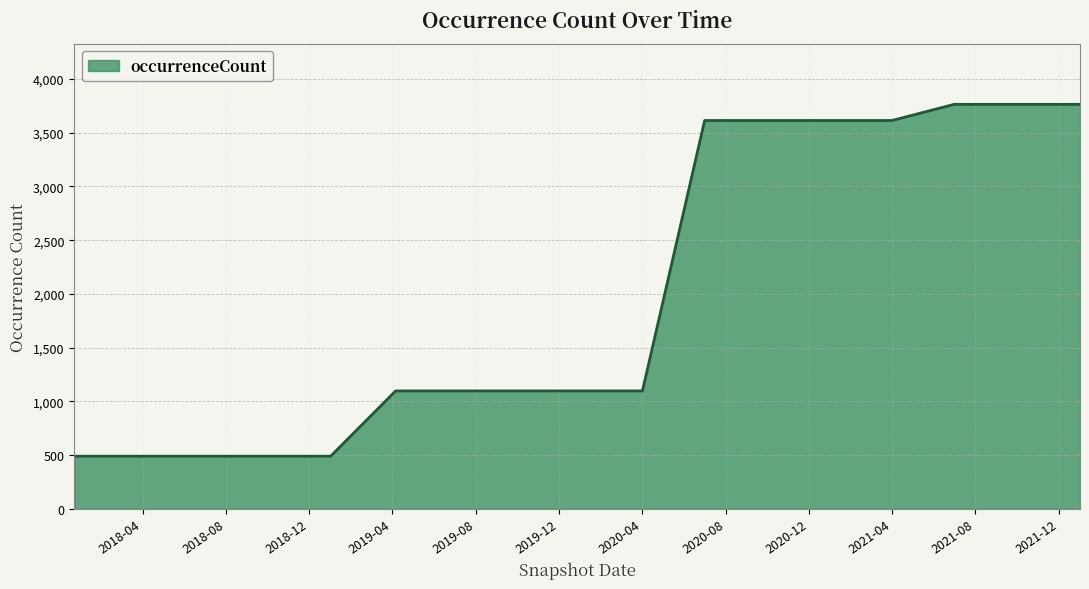

What is the difference between the maximum and minimum values?

3272